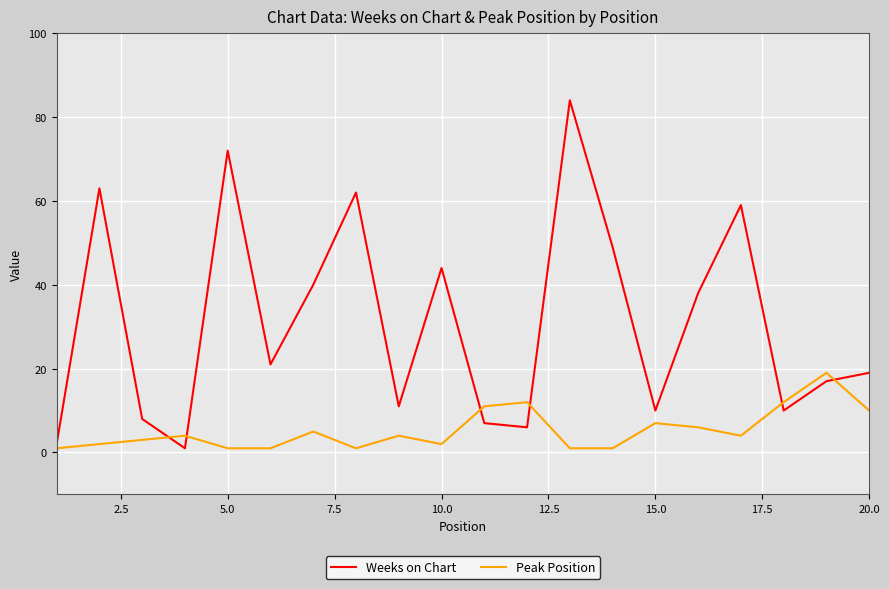

Which series has the largest total across all categories?

Weeks on Chart